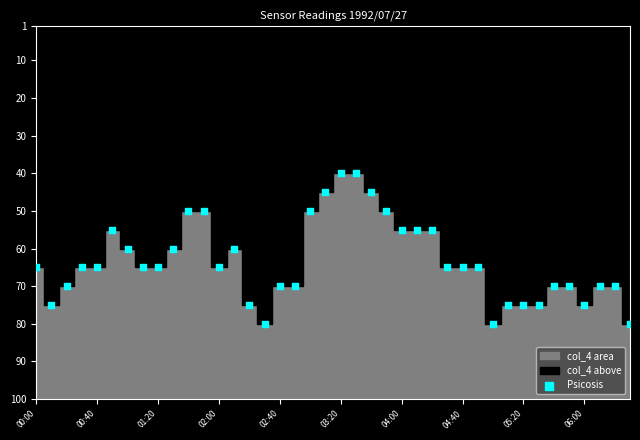

What is the range of Y values (max minus min)?

40.0